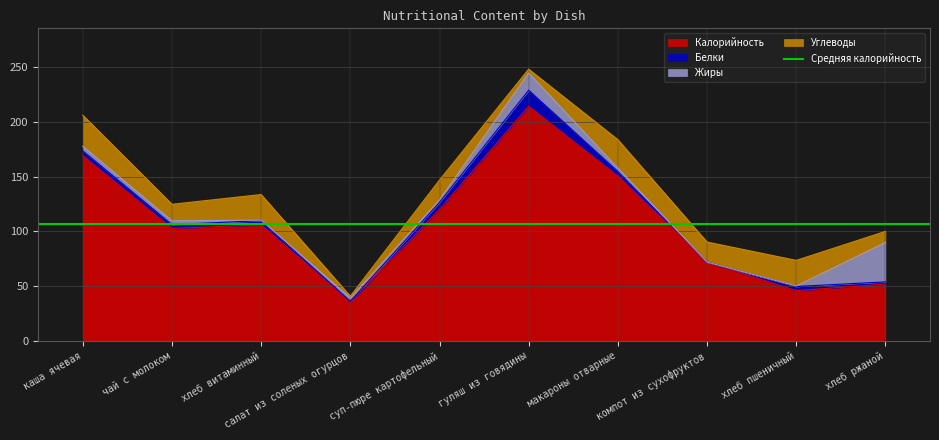

What is the difference between the maximum and minimum values in the Жиры series?

36.0